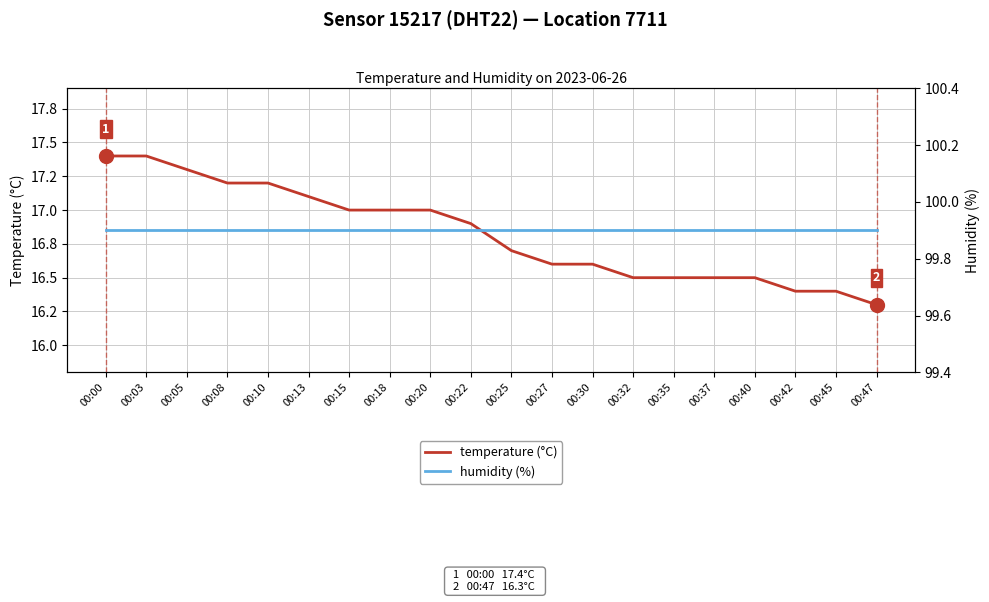

Reading right to left, what are all the values shown in this chart?

temperature (°C): 16.3	16.4	16.4	16.5	16.5	16.5	16.5	16.6	16.6	16.7	16.9	17.0	17.0	17.0	17.1	17.2	17.2	17.3	17.4	17.4
humidity (%): 99.9	99.9	99.9	99.9	99.9	99.9	99.9	99.9	99.9	99.9	99.9	99.9	99.9	99.9	99.9	99.9	99.9	99.9	99.9	99.9